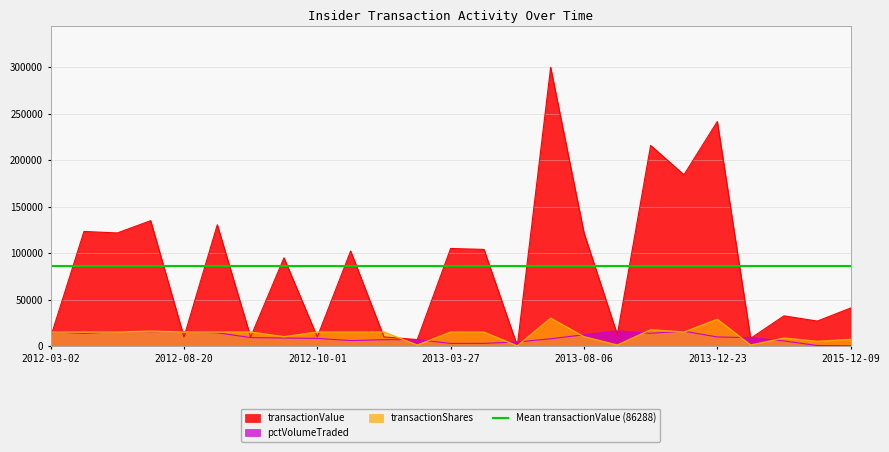

What position from the left is 2014-08-18?

23